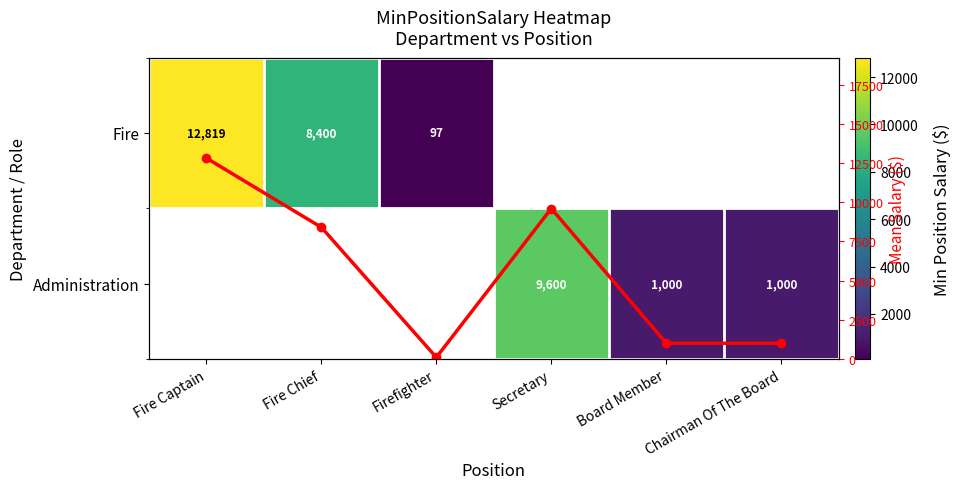

Which category has the highest value across all series?

Fire Captain